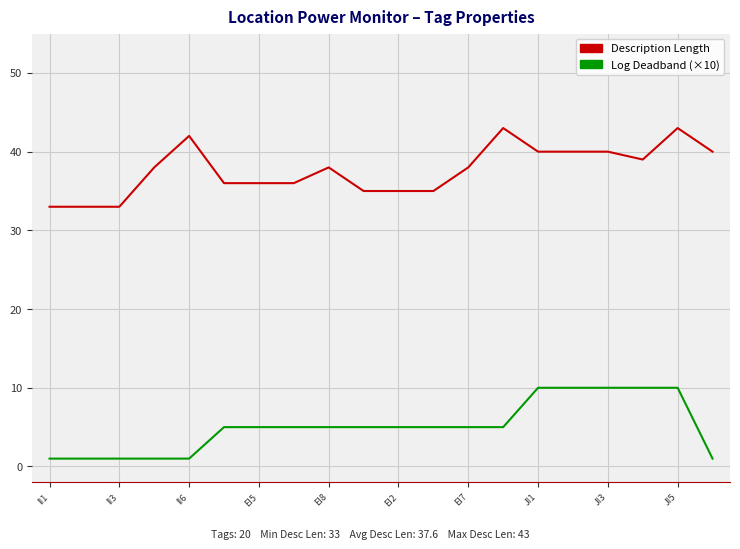

What is the maximum value shown in the chart?

43